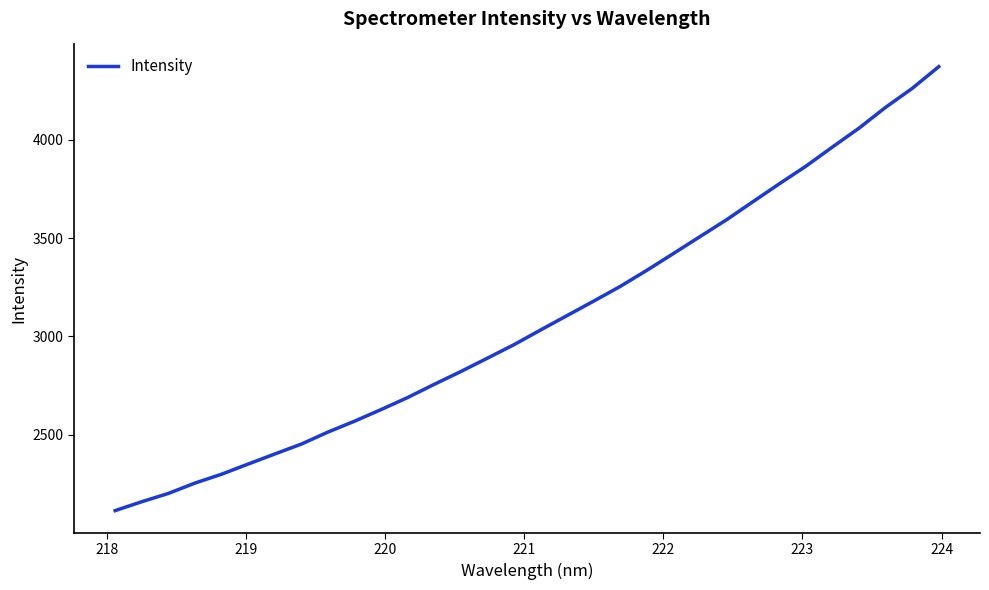

What is the difference between the maximum and minimum values?

2258.8